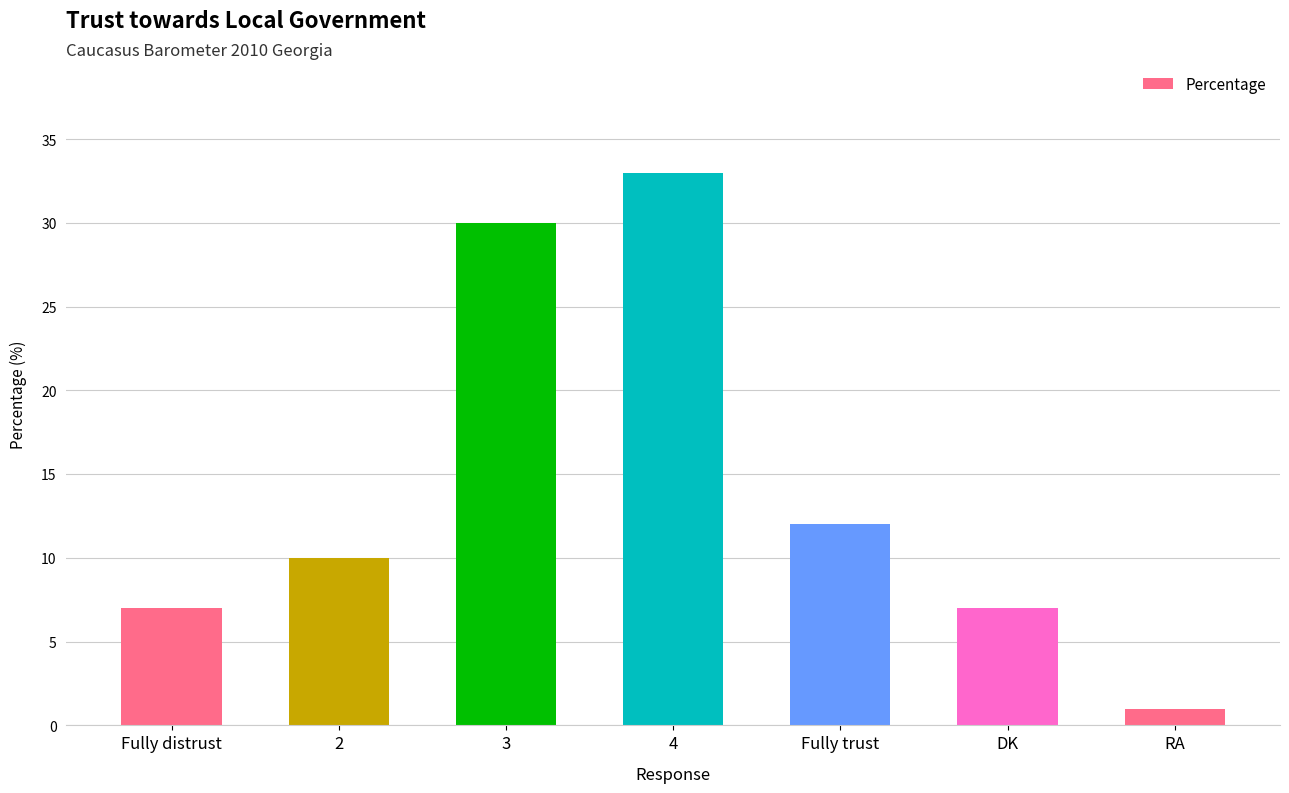

Reading right to left, extract all data points from this chart.

RA=1	DK=7	Fully trust=12	4=33	3=30	2=10	Fully distrust=7